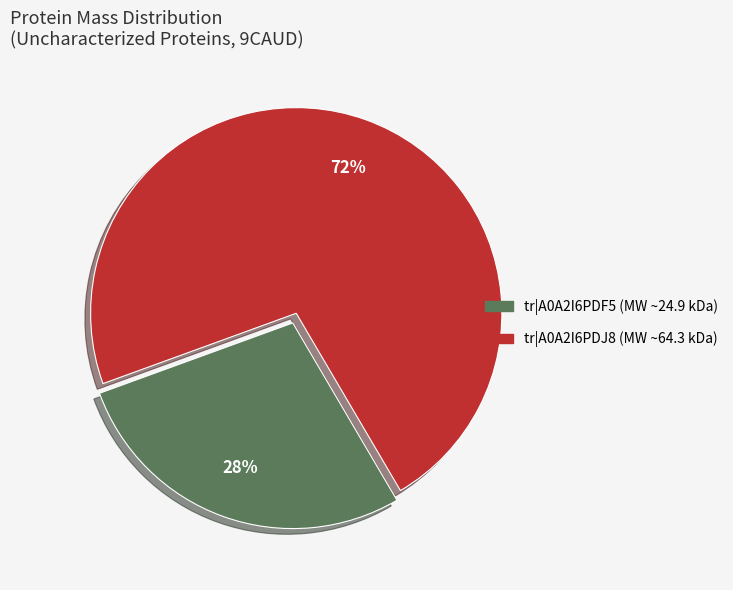

Is there a majority slice in this chart?

Yes